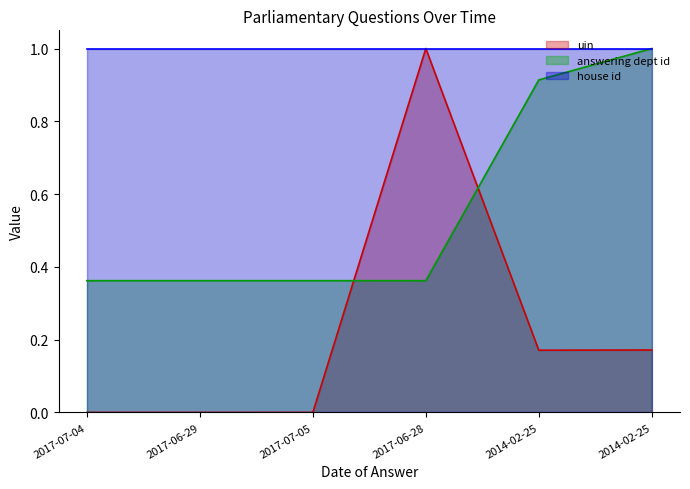

Where is uin nearest to the value 0?

2017-07-04